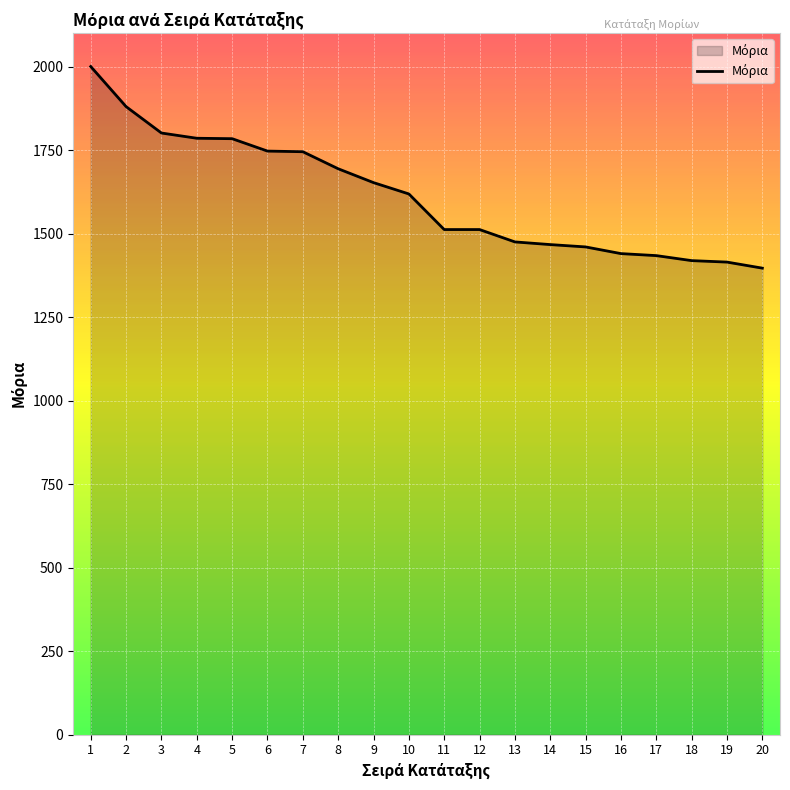

Where is the data nearest to the value 1698?

8